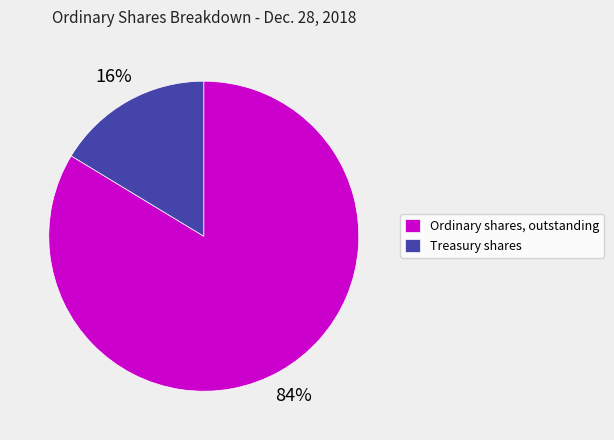

To the nearest percent, what is the combined percentage of Treasury shares and Ordinary shares, outstanding?

100%